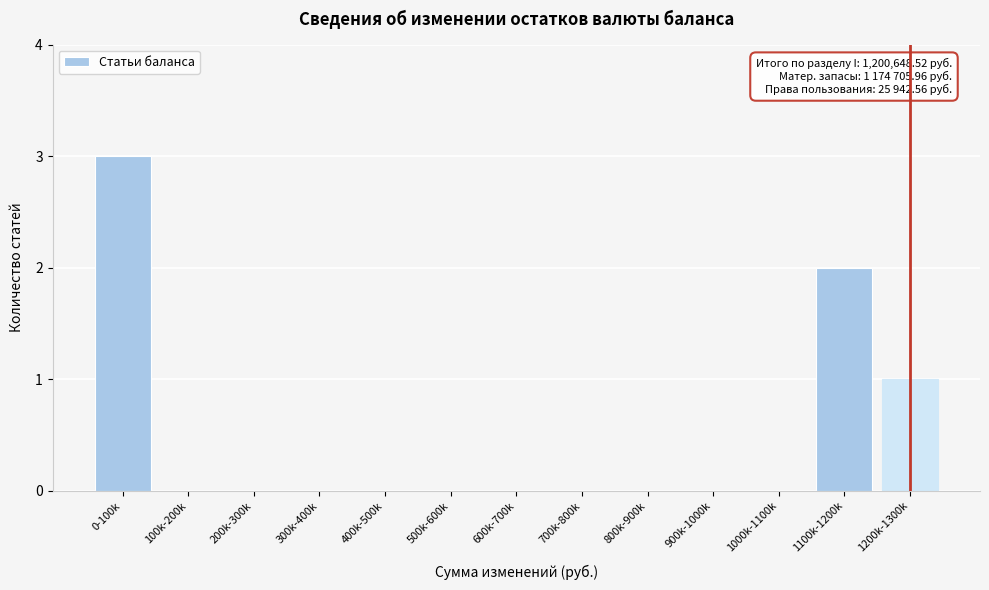

Reading left to right, list all the values displayed in this chart.

0-100k=3	100k-200k=0	200k-300k=0	300k-400k=0	400k-500k=0	500k-600k=0	600k-700k=0	700k-800k=0	800k-900k=0	900k-1000k=0	1000k-1100k=0	1100k-1200k=2	1200k-1300k=1